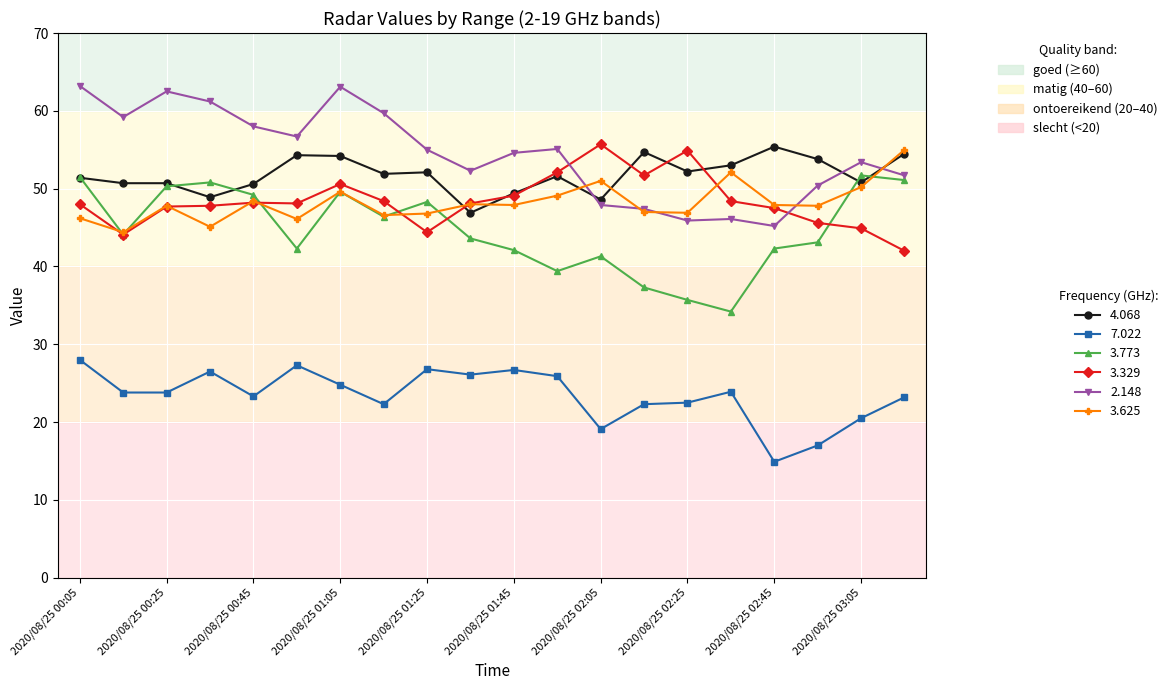

True or false: 3.773 and 2.148 cross at least once.

False